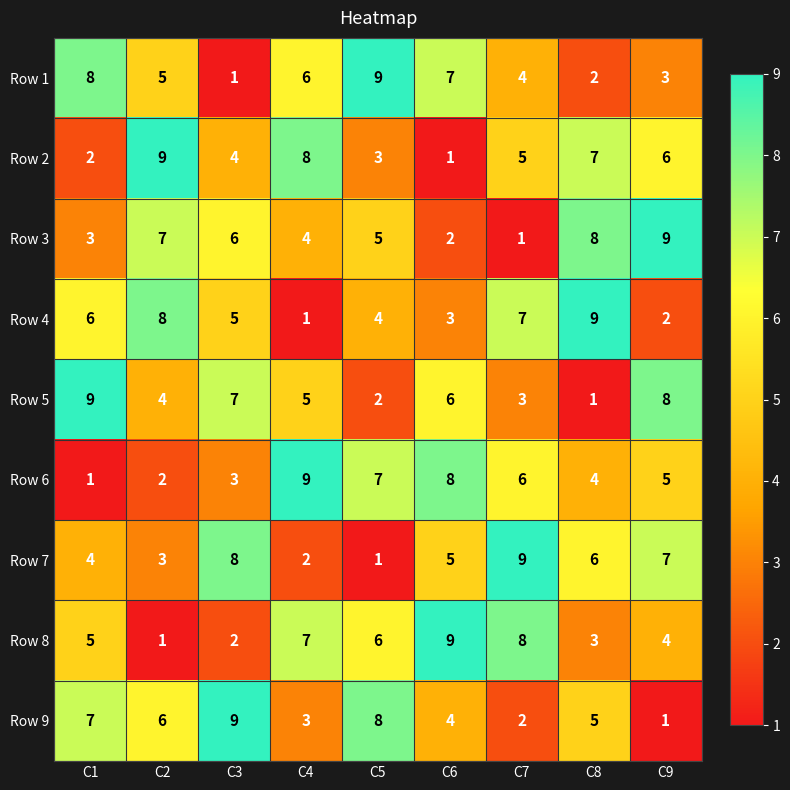

How many data points in Row 1 are less than 5?

4